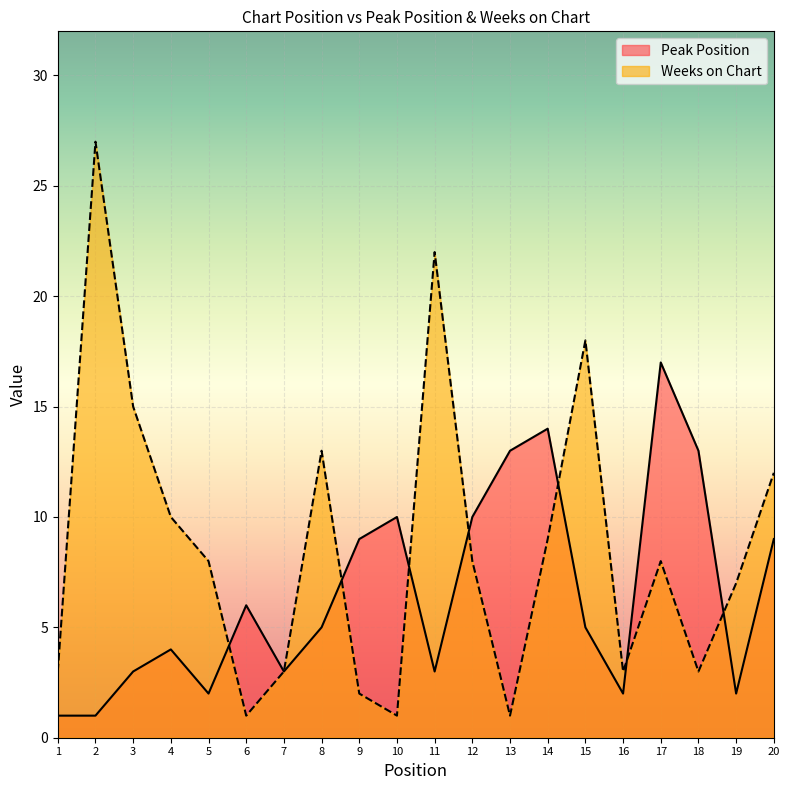

How many lines are shown in the chart?

2